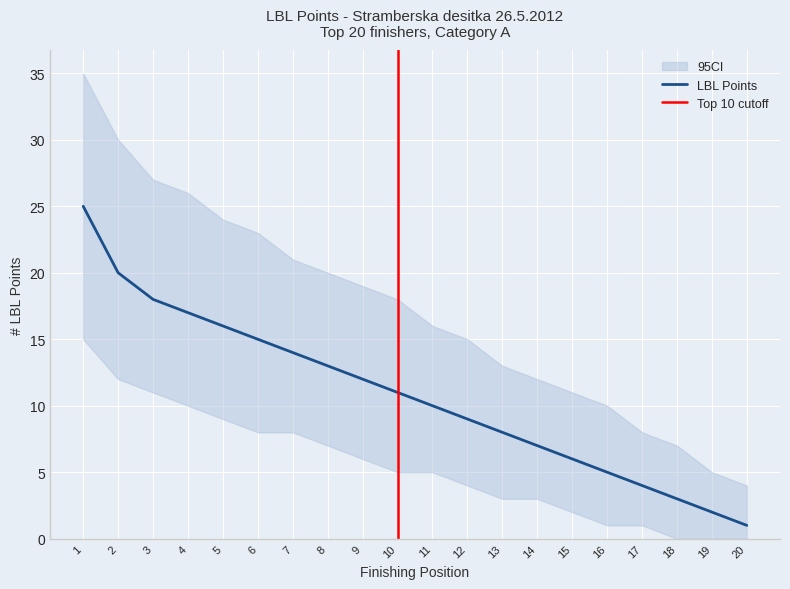

True or false: CI_upper and LBL intersect in this chart.

False